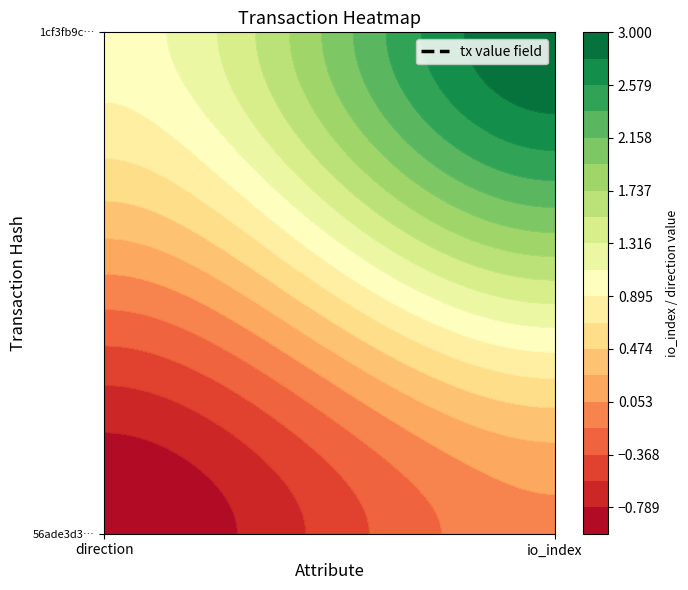

Reading left to right, what are all the values shown in this chart?

56ade3d308f6d1ab0de9a75de9f6cd5e6d906eb: -1	0
1cf3fb9c973ca607430ae759d17c60939658612: 1	3